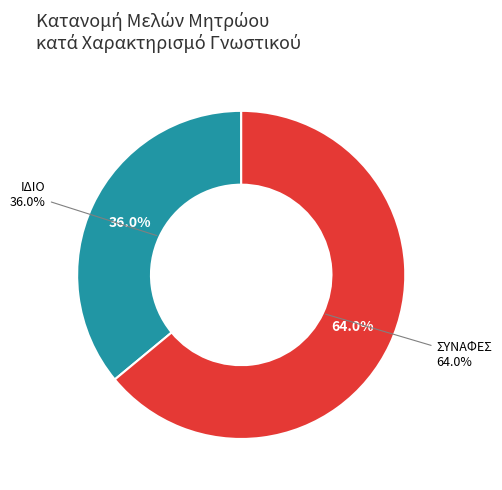

What is the ratio of the value at ΣΥΝΑΦΕΣ to the value at ΙΔΙΟ?

1.8